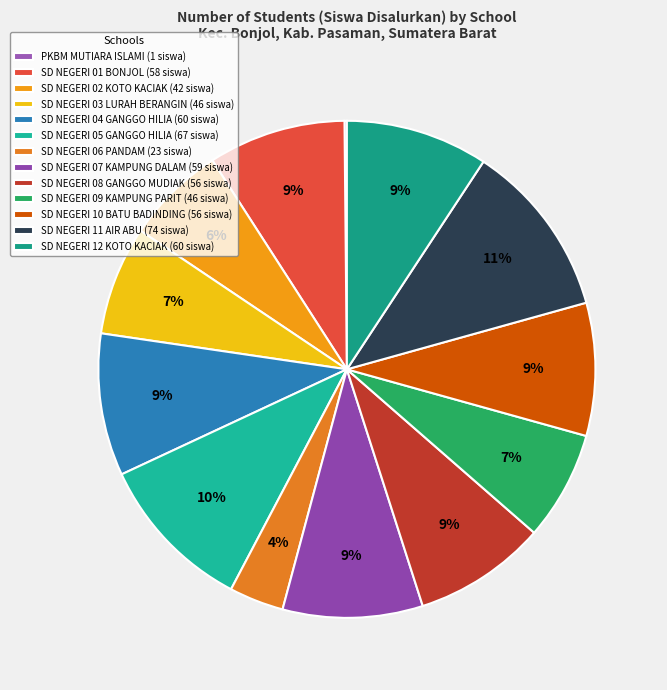

What percentage do SD NEGERI 01 BONJOL and SD NEGERI 10 BATU BADINDING together represent?

17.6%